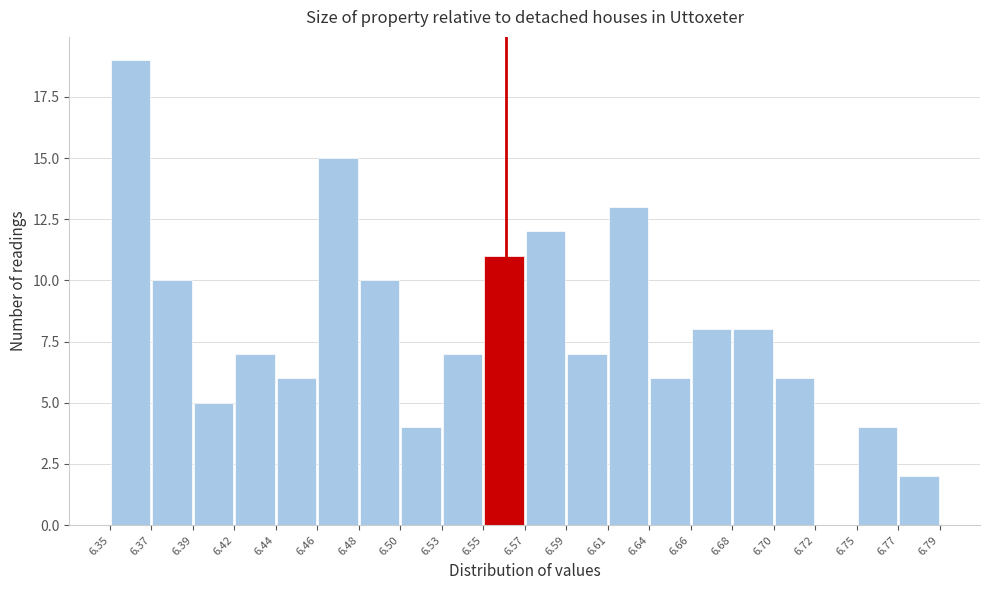

Reading left to right, transcribe this chart: for each bar, give the range it covers on the x-axis and its height. The values are not printed on the chart, so give them approximately, as read against the axis.

6.35 to 6.37: 19
6.37 to 6.39: 10
6.39 to 6.42: 5
6.42 to 6.44: 7
6.44 to 6.46: 6
6.46 to 6.48: 15
6.48 to 6.50: 10
6.50 to 6.53: 4
6.53 to 6.55: 7
6.55 to 6.57: 11
6.57 to 6.59: 12
6.59 to 6.61: 7
6.61 to 6.64: 13
6.64 to 6.66: 6
6.66 to 6.68: 8
6.68 to 6.70: 8
6.70 to 6.72: 6
6.72 to 6.75: 0
6.75 to 6.77: 4
6.77 to 6.79: 2